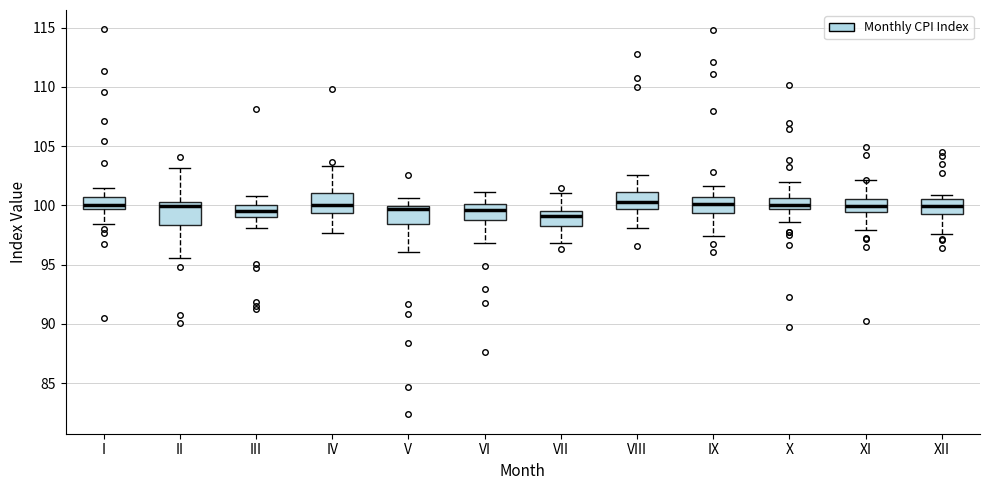

Where does the lower whisker of the box for V end on the y-axis? The values are not printed on the chart, so give them approximately, as read against the axis.

96.0